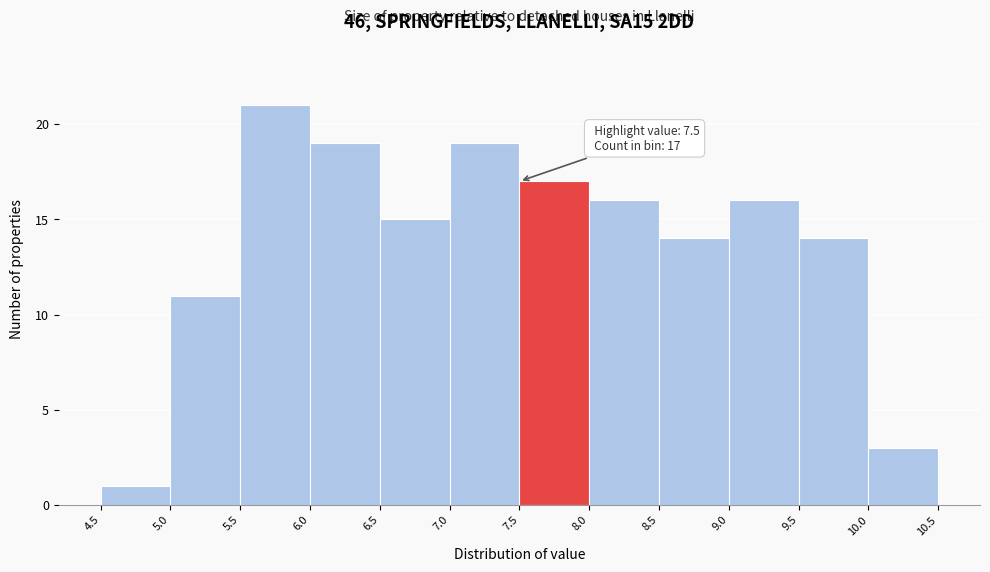

Which range on the x-axis has the tallest bar?

5.5 to 6.0